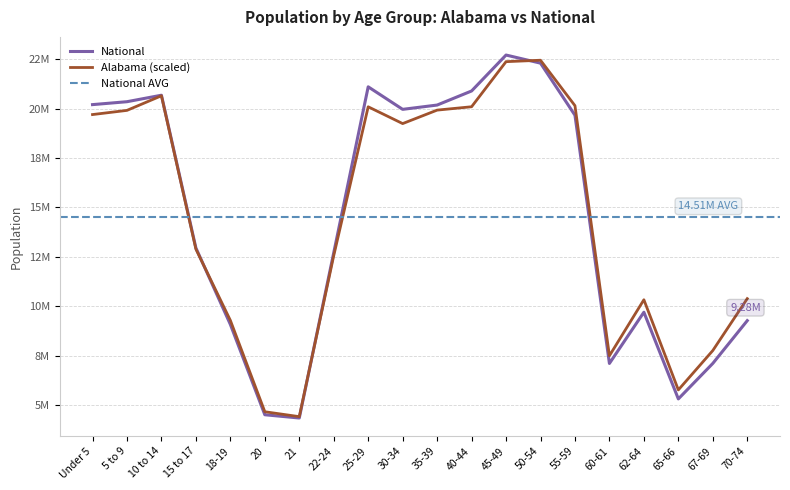

At how many categories does at least one series exceed 20215943?

6